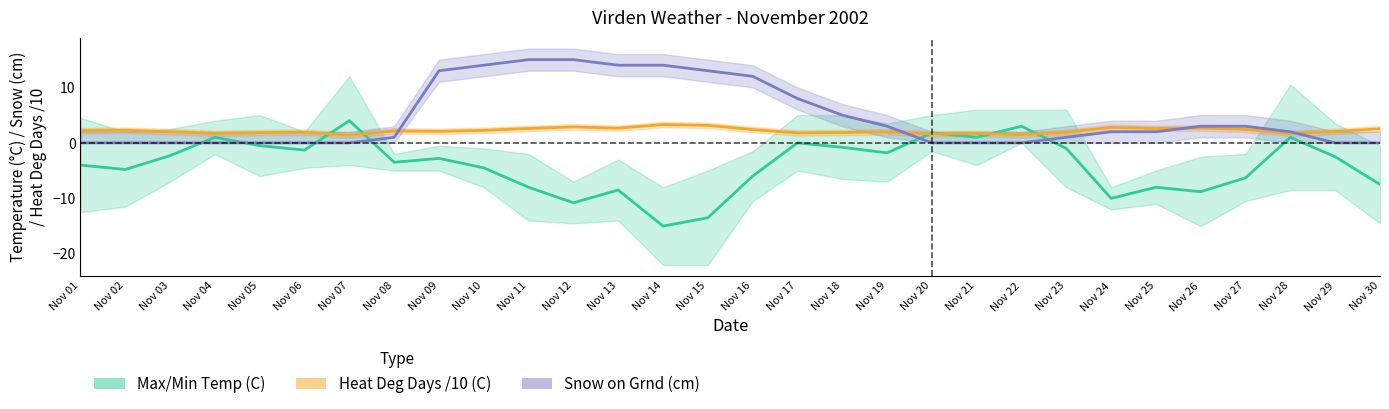

Where is the data nearest to the value -5?

Nov 02